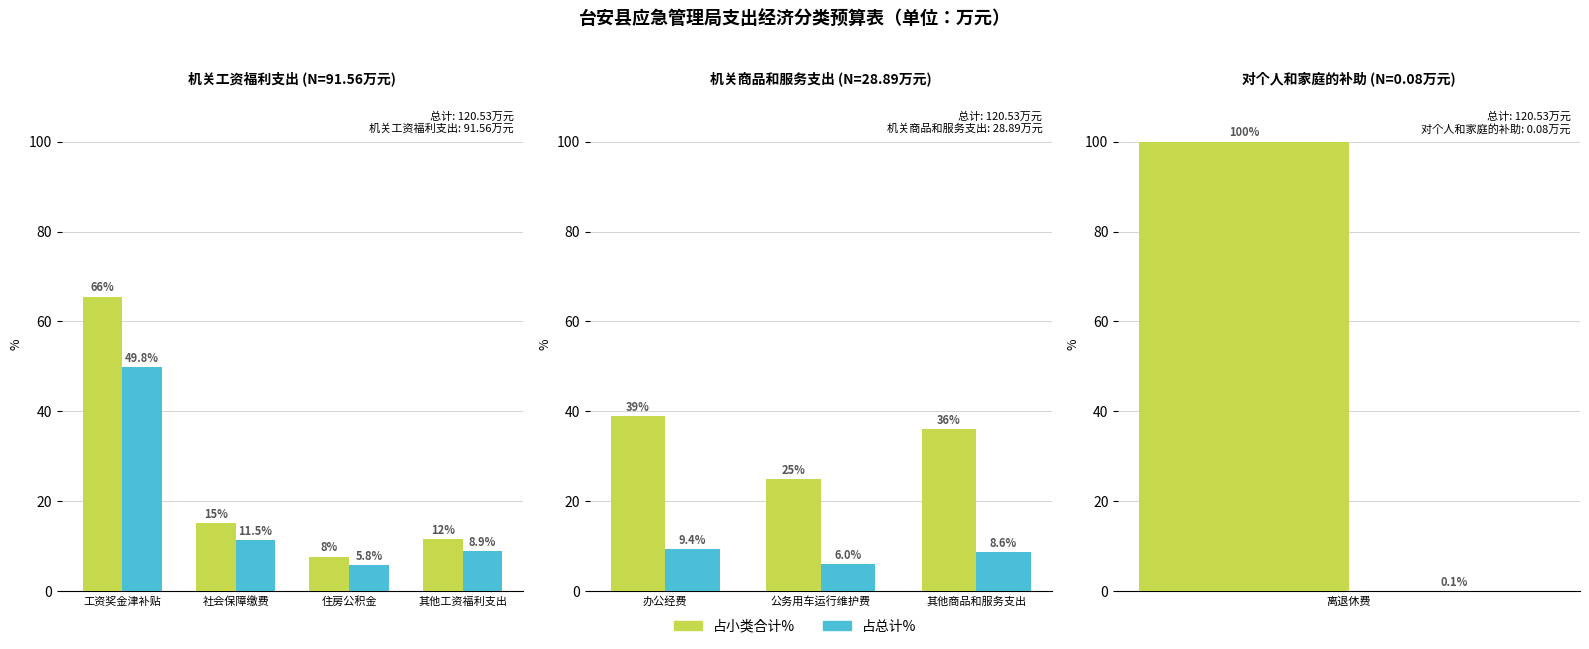

What is the label of the 2nd bar from the left?

公务用车运行维护费